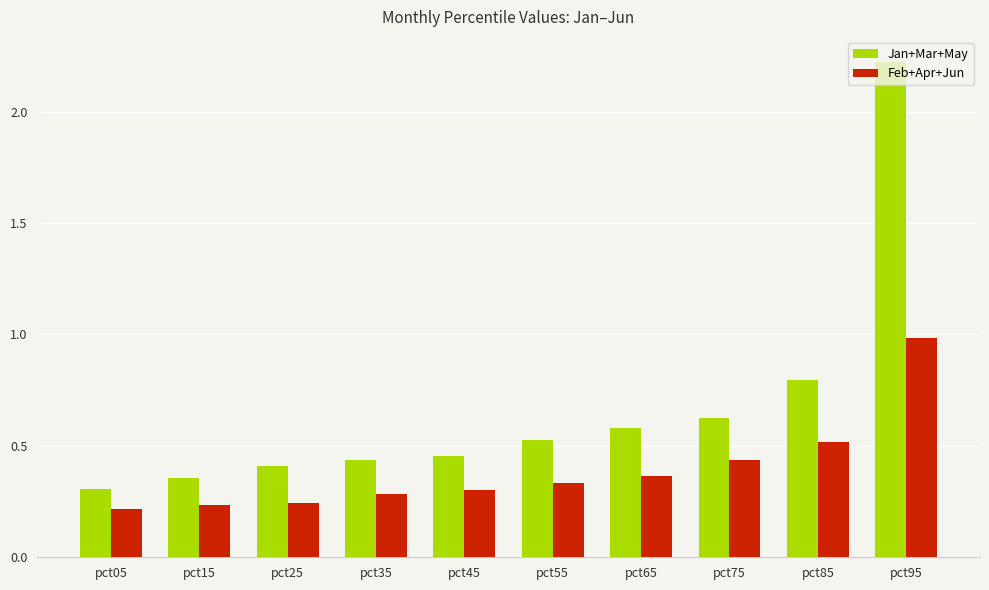

What is the highest value of the Feb+Apr+Jun series?

1.0